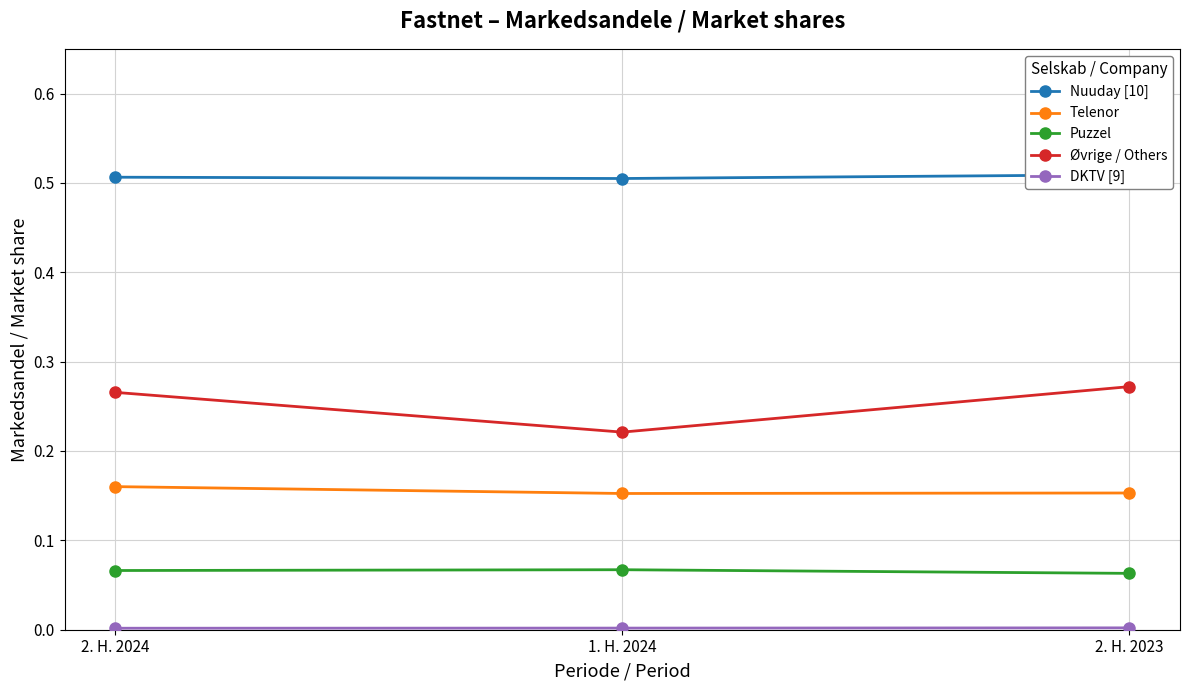

What is the total value across all series at 1. H. 2024?

0.9